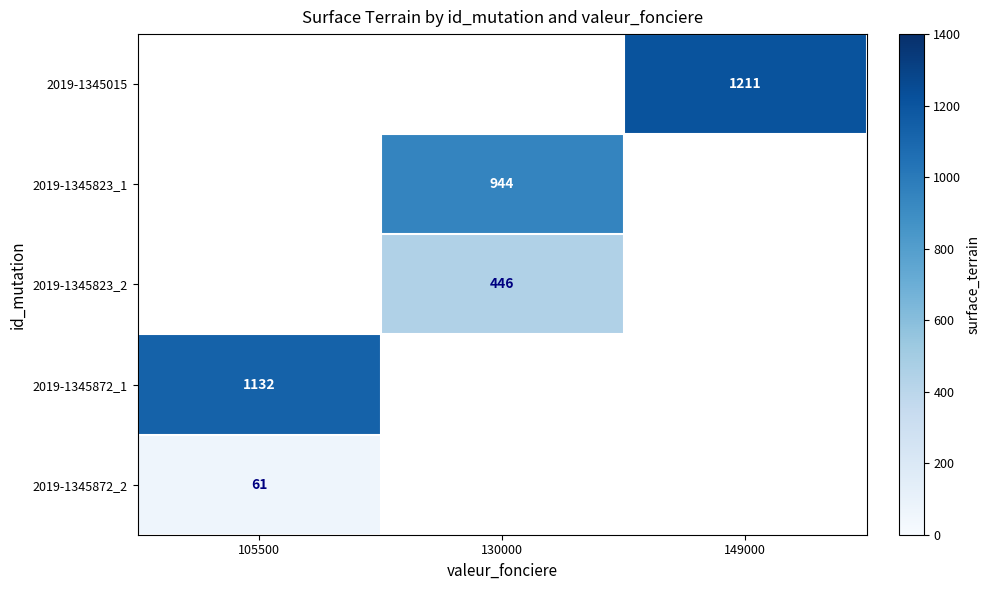

Is it true that 2019-1345872_2 equals 108 at 105500?

False